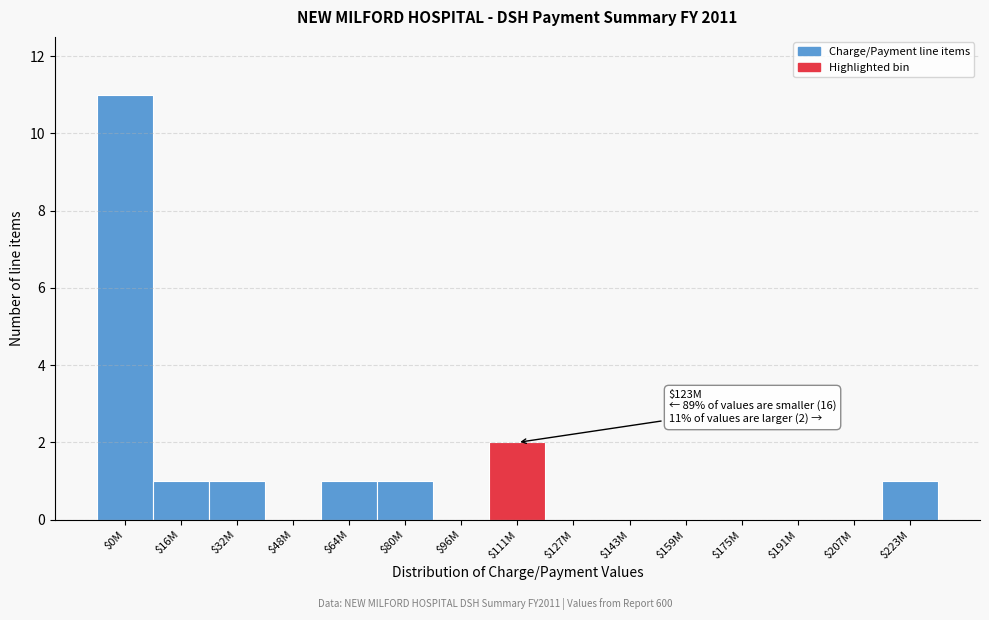

The chart shows a value of 5 at $127M. True or false?

False